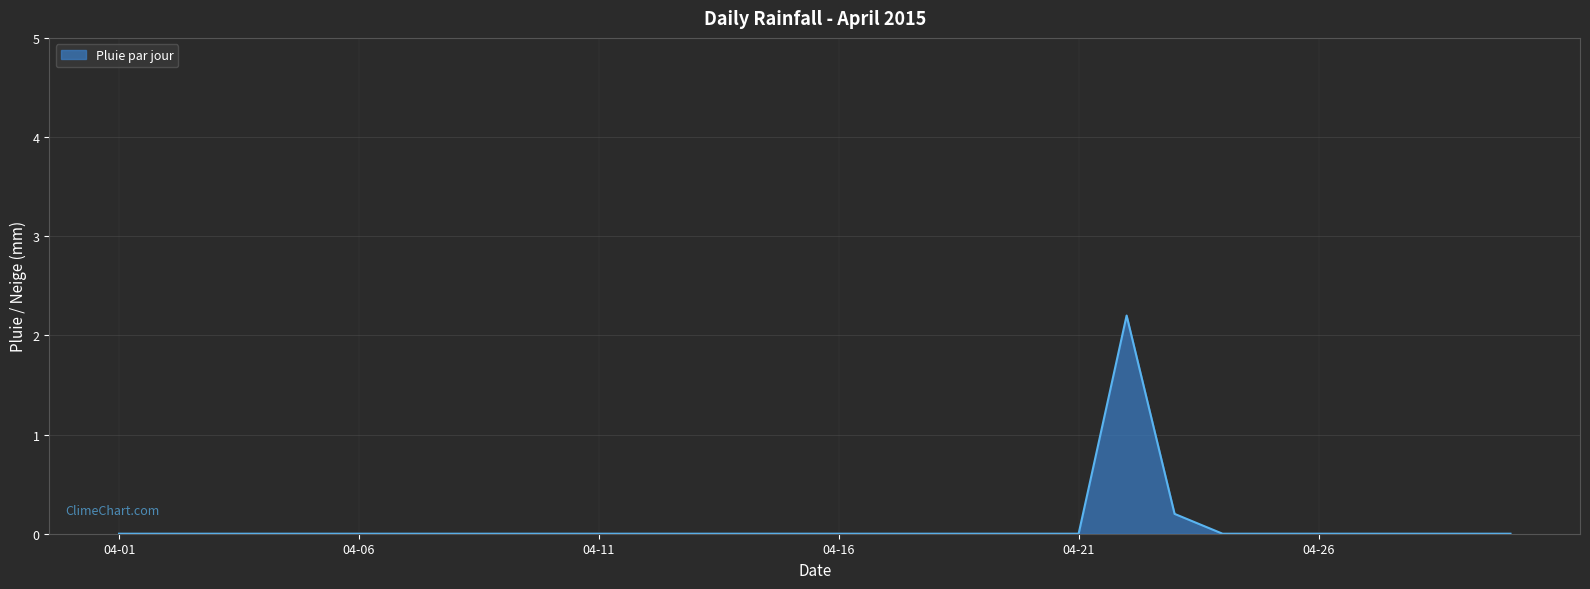

Where is the first local maximum?

21